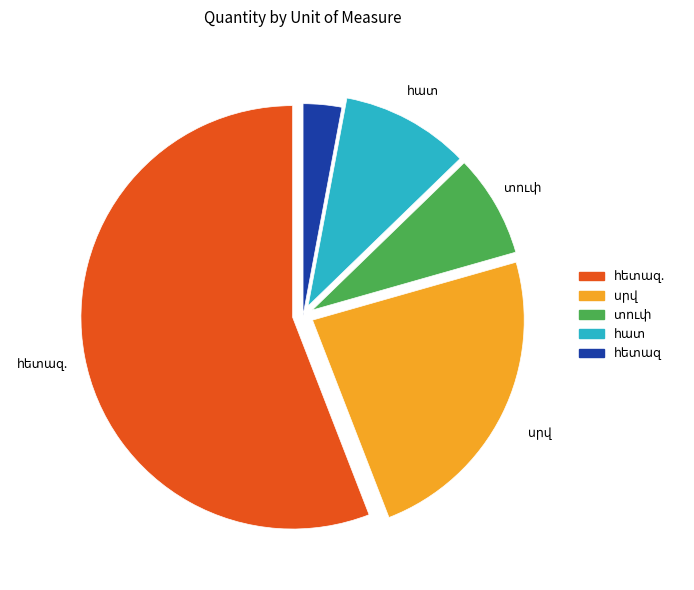

Does any single category account for the majority?

Yes